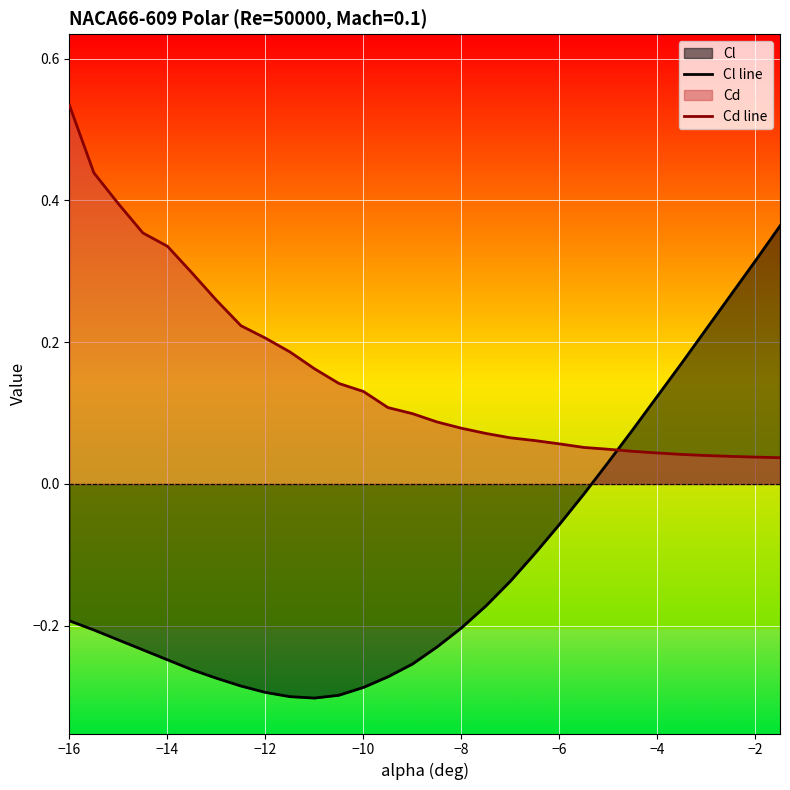

Between −14 and −10, which series saw the biggest shift?

Cd line